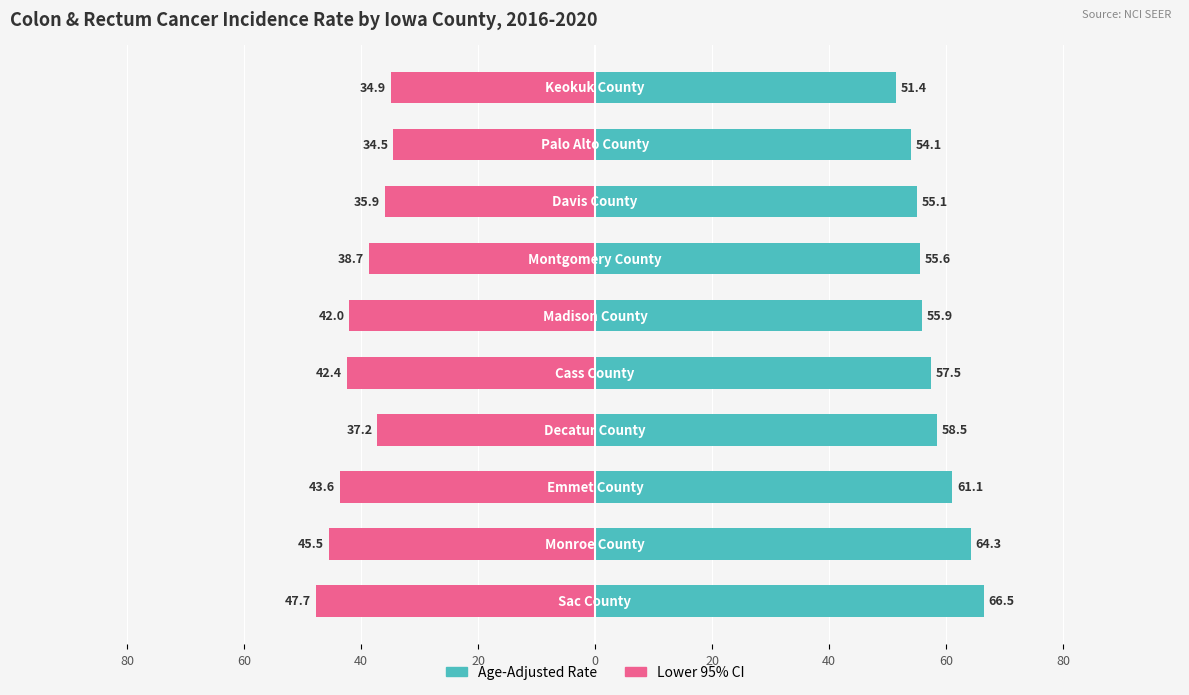

What is the difference between the highest and lowest values at 40?

104.7